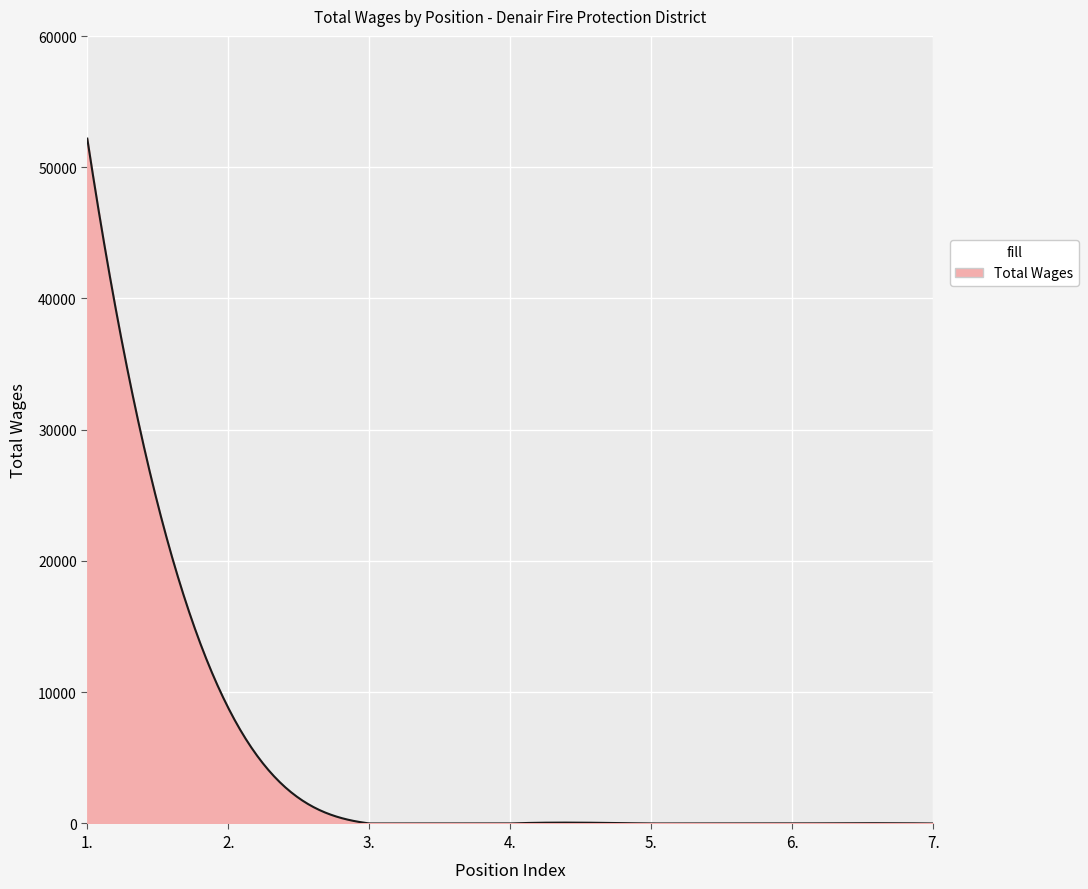

What is the difference between the maximum and minimum values?

52182.0